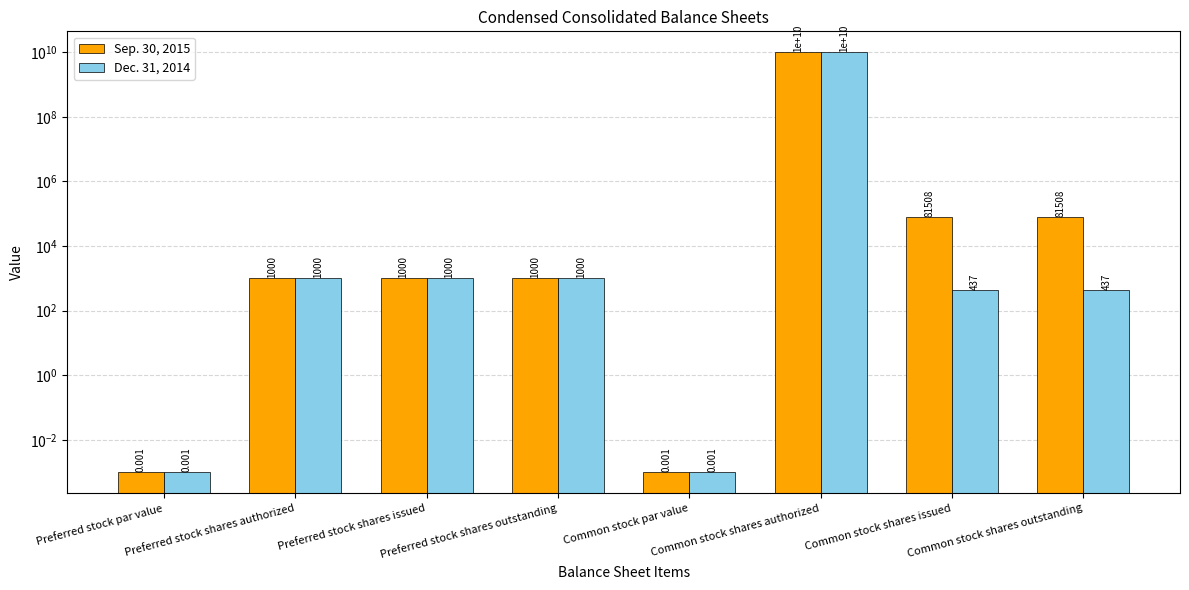

Which category has the highest value in the Dec. 31, 2014 series?

Common stock shares authorized